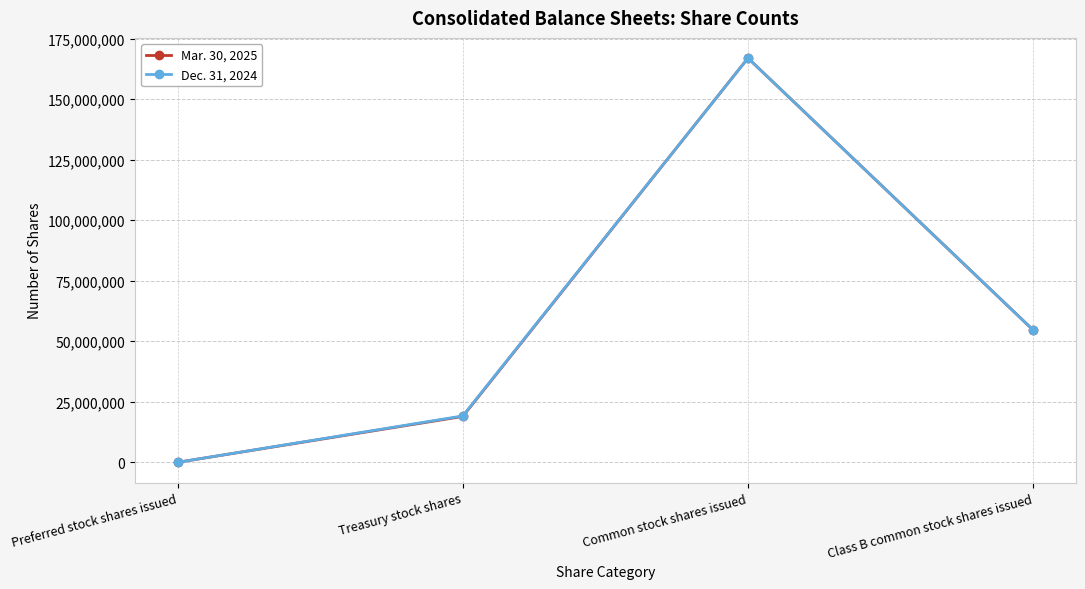

Count the Mar. 30, 2025 values in the range 18956021 to 166939511.

3